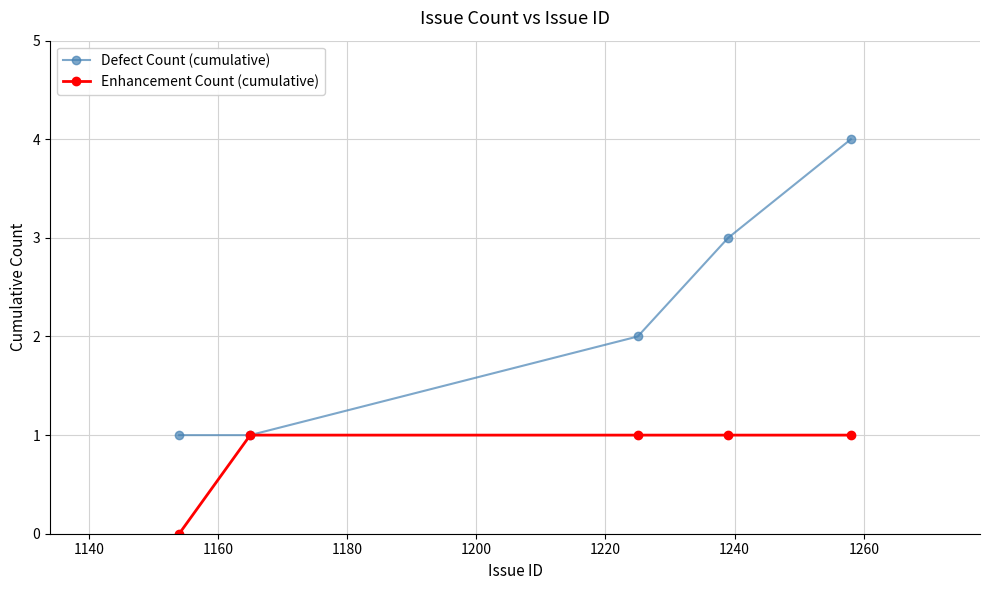

Which series has the largest range (max minus min)?

Defect Count (cumulative)